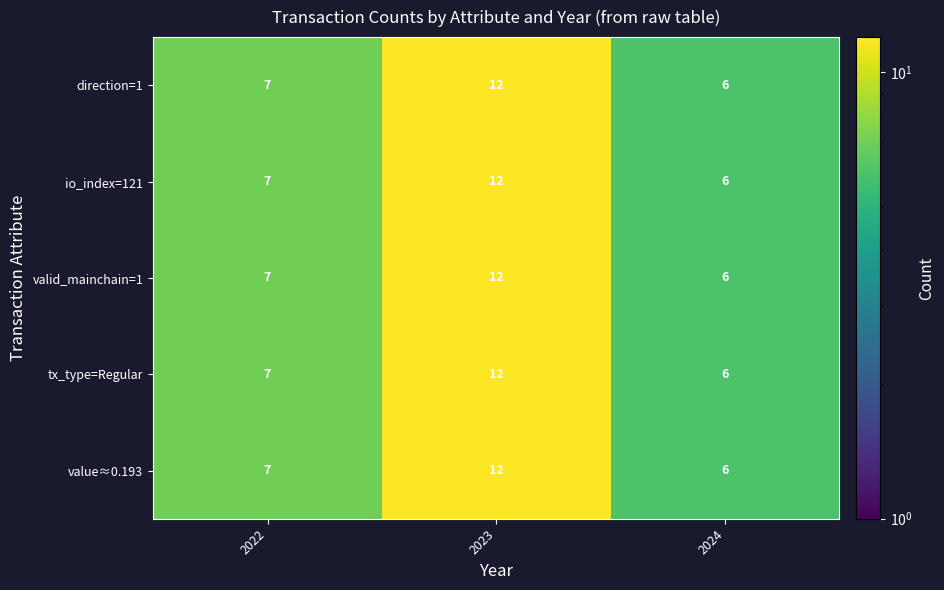

Is the value of direction=1 at 2022 greater than the value of value≈0.193 at 2023?

No